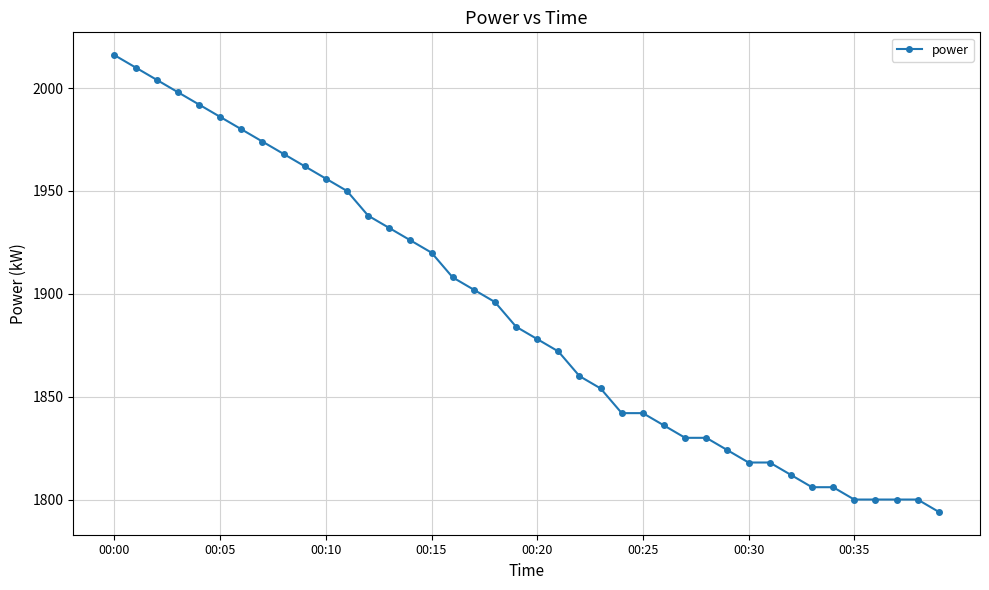

What is the smallest value displayed?

1794